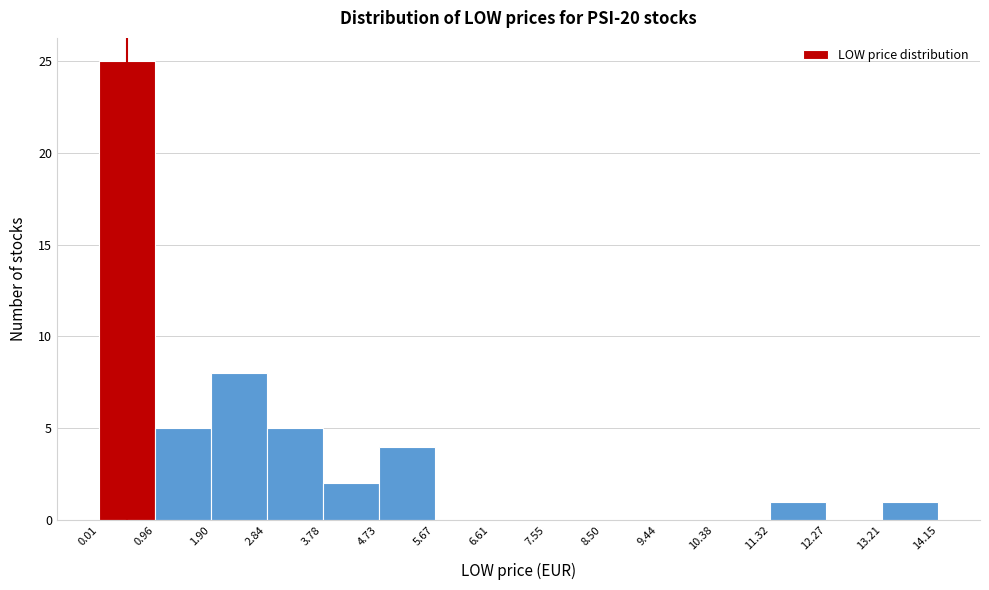

Reading left to right, list every bar in this chart as the range it spans on the x-axis followed by its height. The values are not printed on the chart, so give them approximately, as read against the axis.

0.01 to 0.96: 25
0.96 to 1.90: 5
1.90 to 2.84: 8
2.84 to 3.78: 5
3.78 to 4.73: 2
4.73 to 5.67: 4
5.67 to 6.61: 0
6.61 to 7.55: 0
7.55 to 8.50: 0
8.50 to 9.44: 0
9.44 to 10.38: 0
10.38 to 11.32: 0
11.32 to 12.27: 1
12.27 to 13.21: 0
13.21 to 14.15: 1